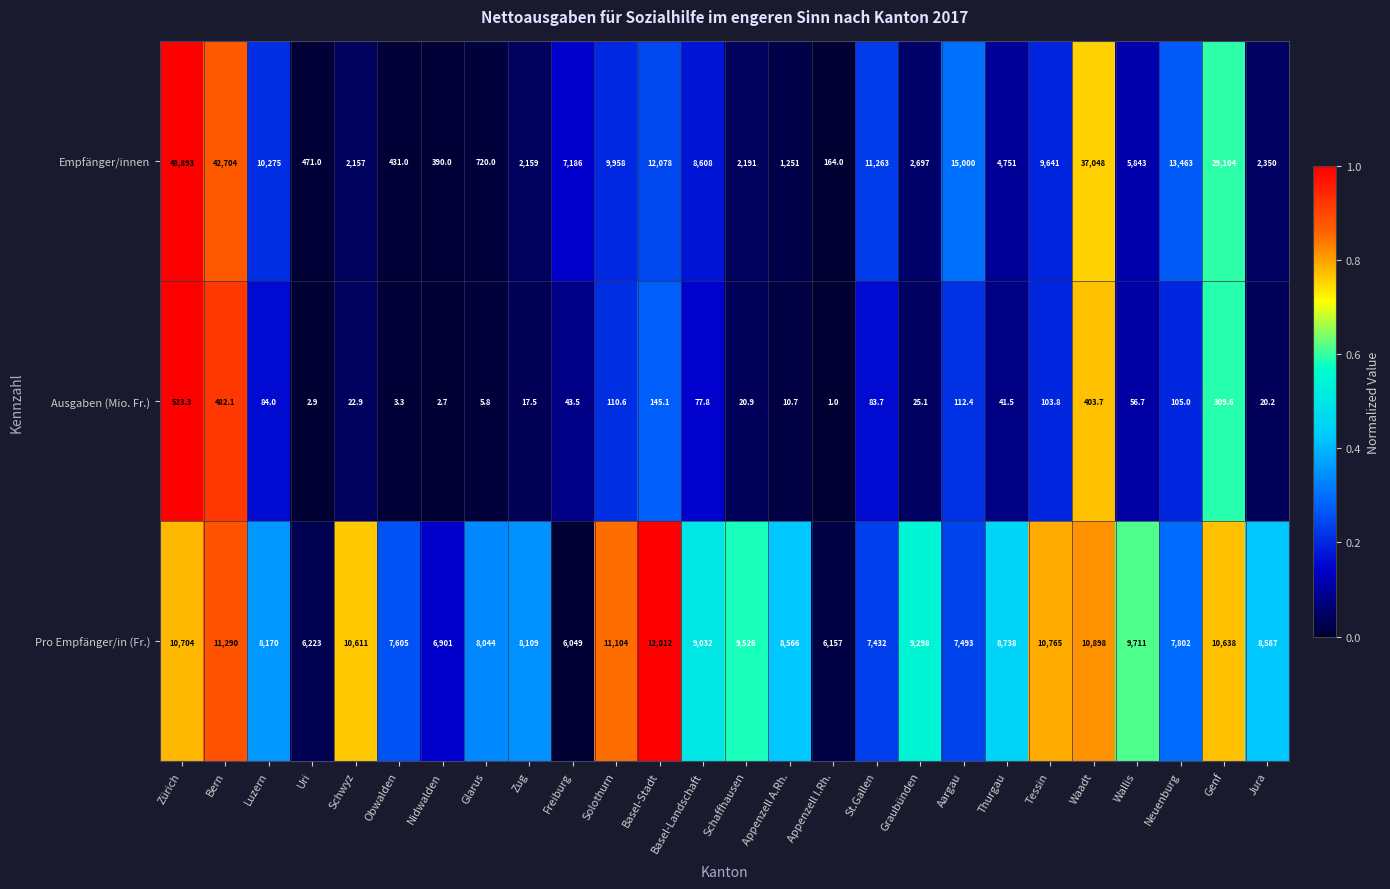

What is the spread (max minus min) of values at Tessin?

10661.2